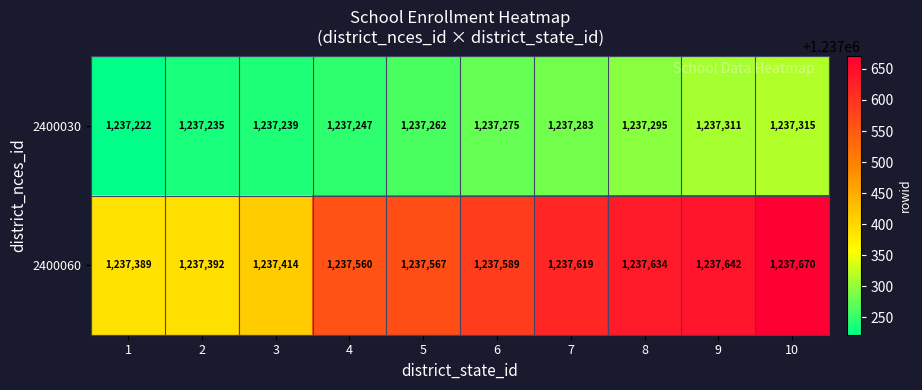

Where is 2400060 nearest to the value 1237529?

4